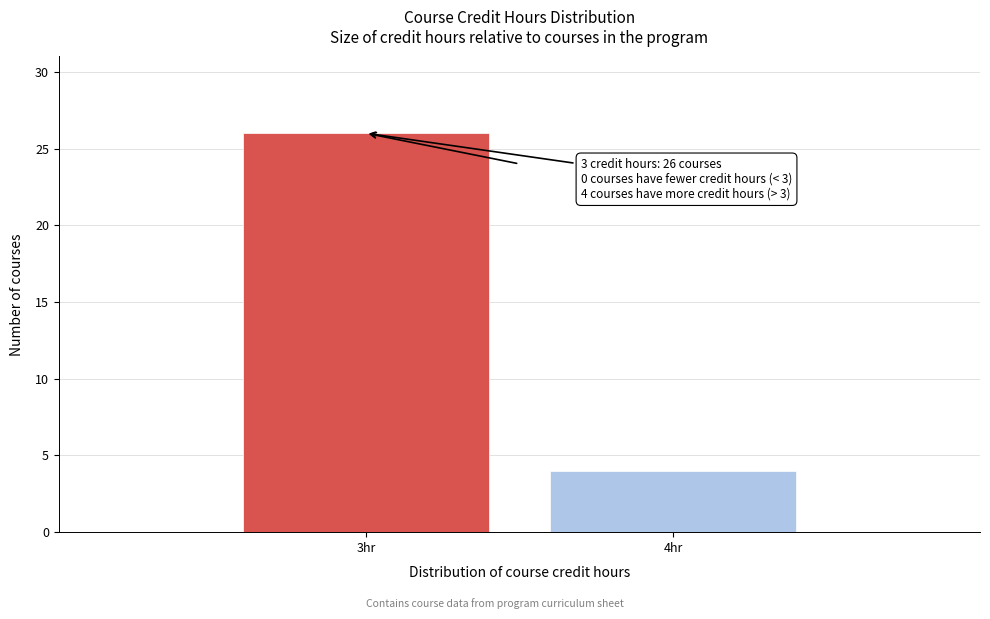

Reading left to right, what are all the values shown in this chart?

3hr=26	4hr=4